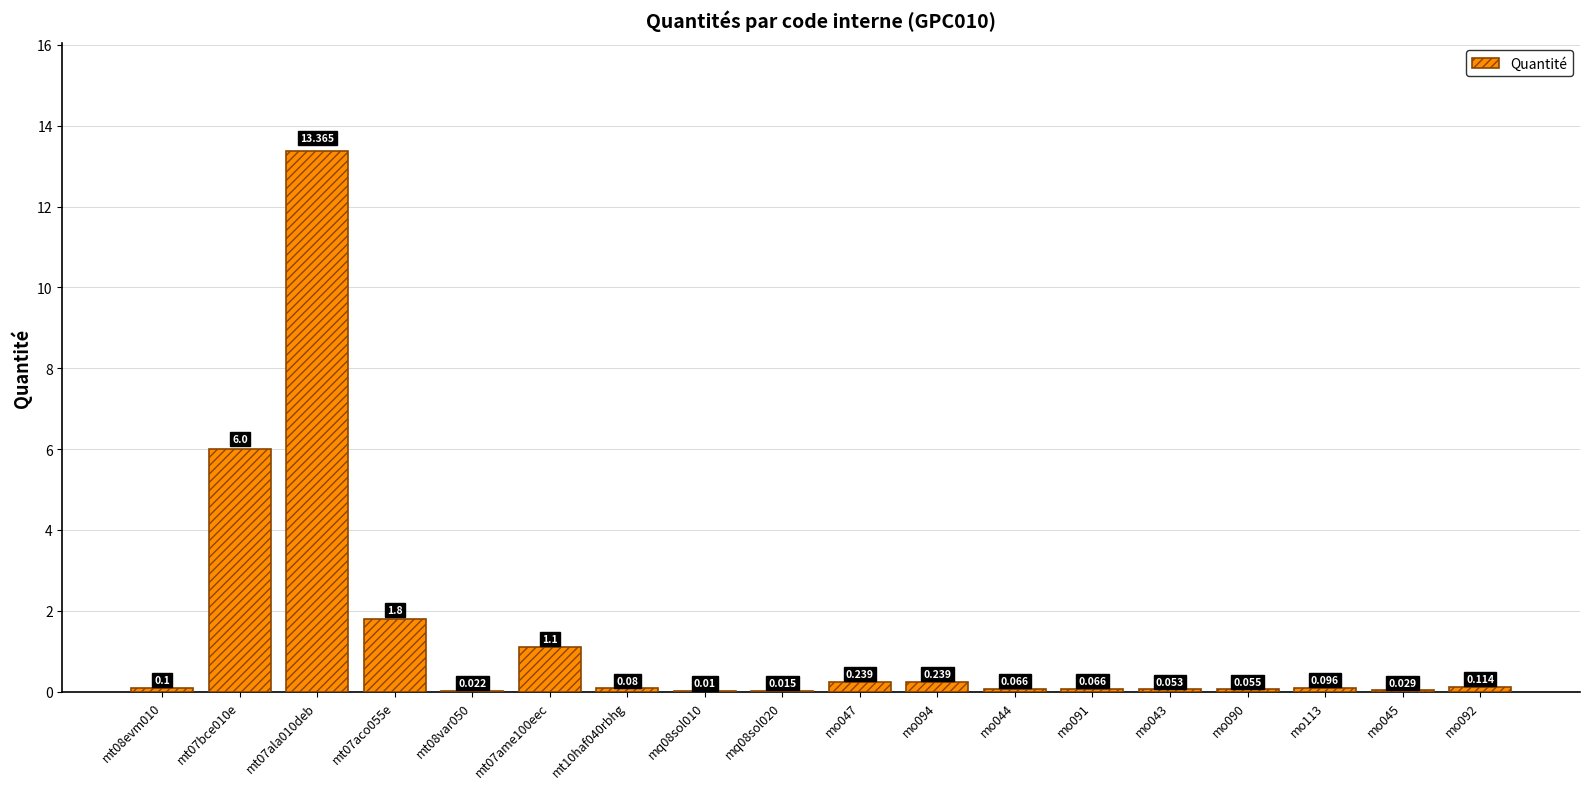

List the labels in order of value, smallest first.

mq08sol010, mq08sol020, mt08var050, mo045, mo043, mo090, mo044, mo091, mt10haf040rbhg, mo113, mt08evm010, mo092, mo047, mo094, mt07ame100eec, mt07aco055e, mt07bce010e, mt07ala010deb